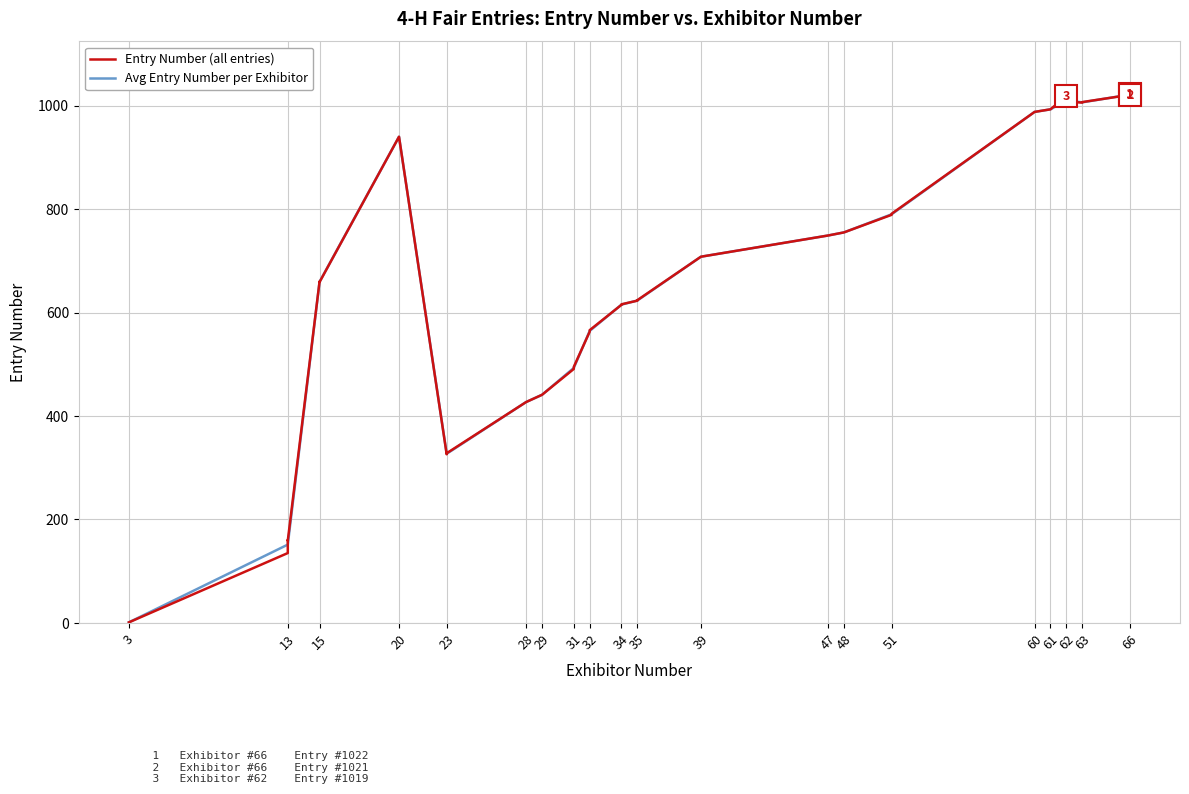

The value of Avg Entry Number per Exhibitor at 62 is 1367.6. True or false?

False